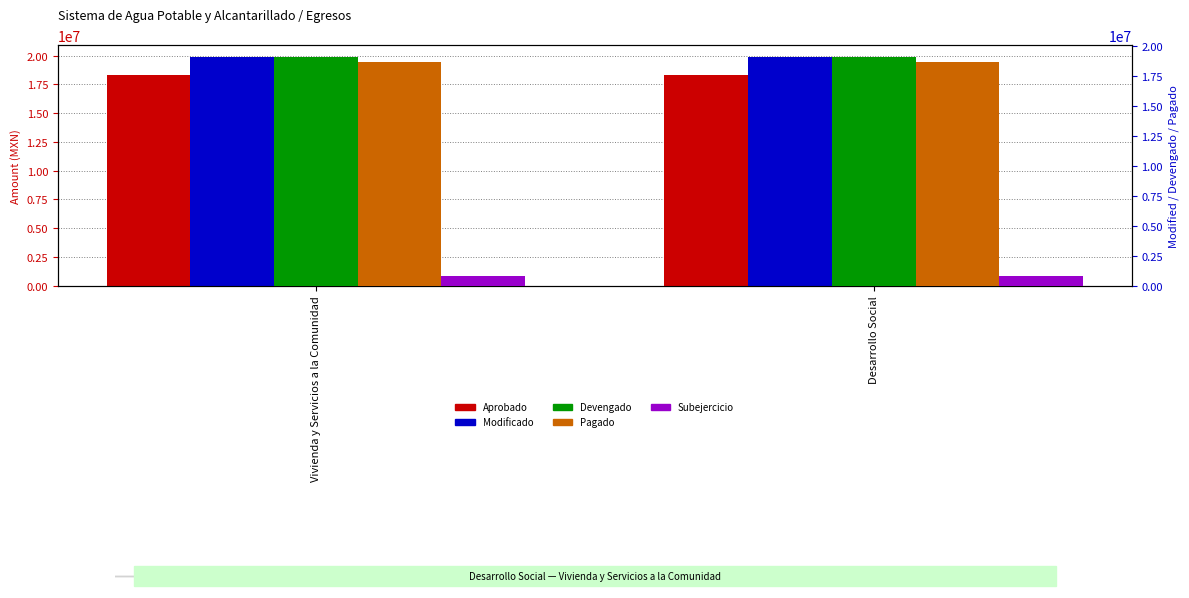

Is it true that Pagado equals 18677068.4 at Vivienda y Servicios a la Comunidad?

True